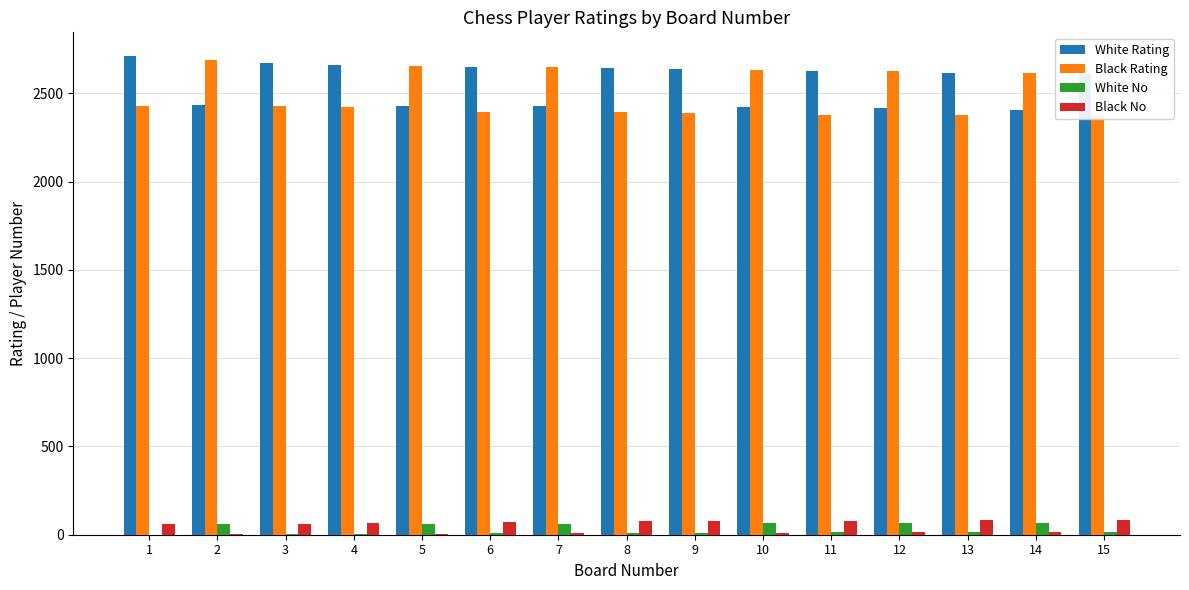

Is it true that White Rating equals 1394 at 3?

False